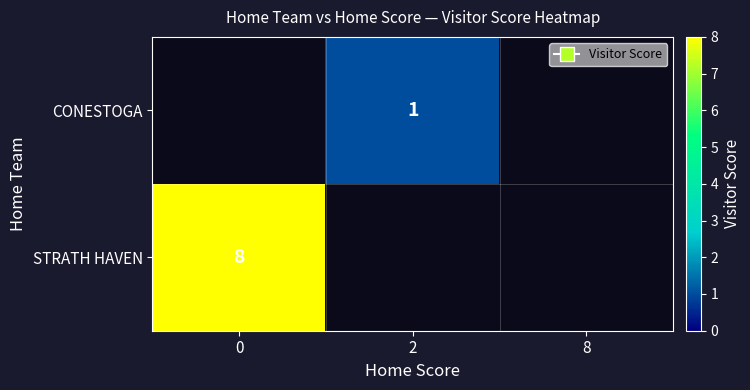

How many data points does each series have?

3